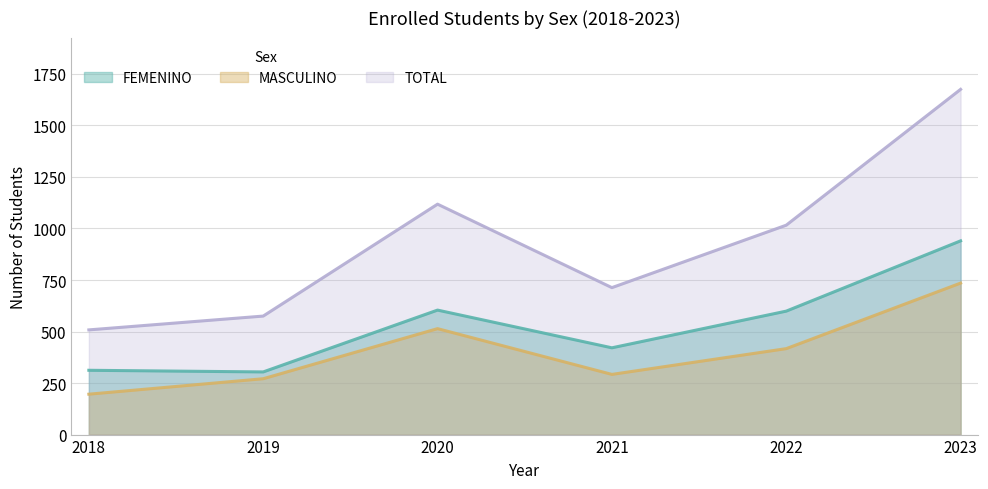

What is the difference between the second highest and minimum values in the TOTAL series?

610